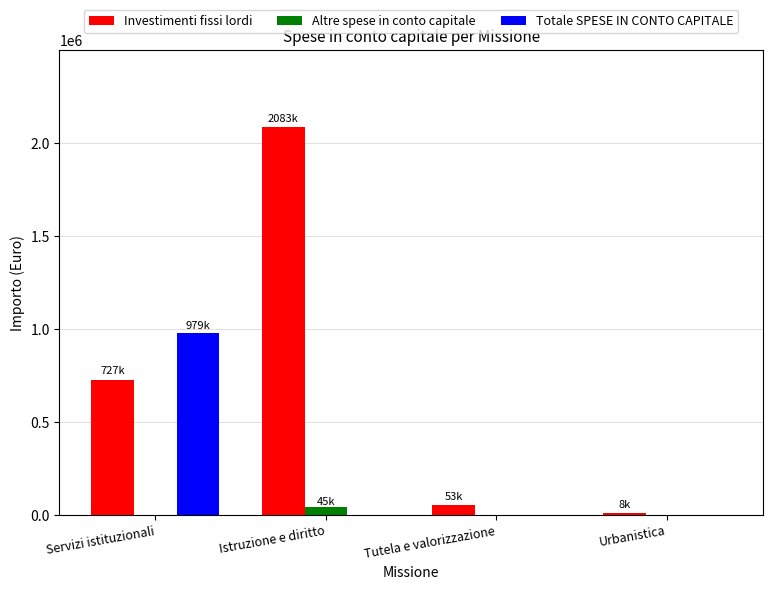

Between Servizi istituzionali and Urbanistica, which series saw the biggest shift?

Totale SPESE IN CONTO CAPITALE